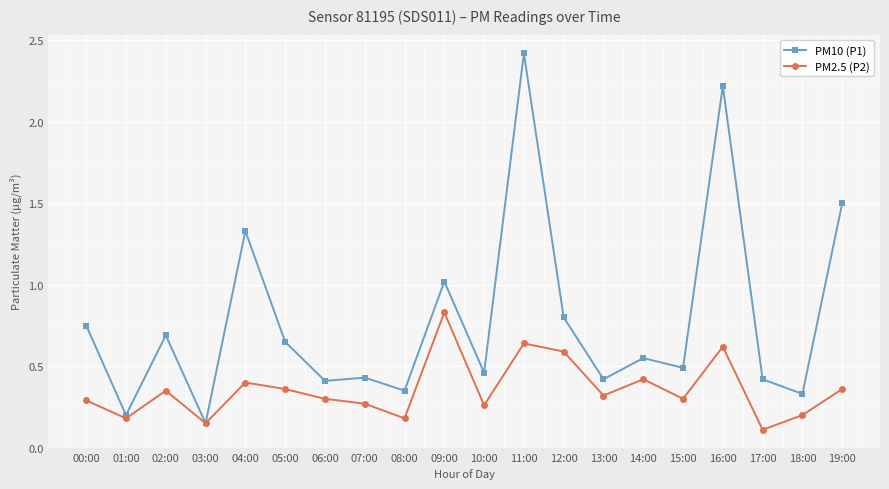

What is the sum of all PM2.5 (P2) values?

7.1